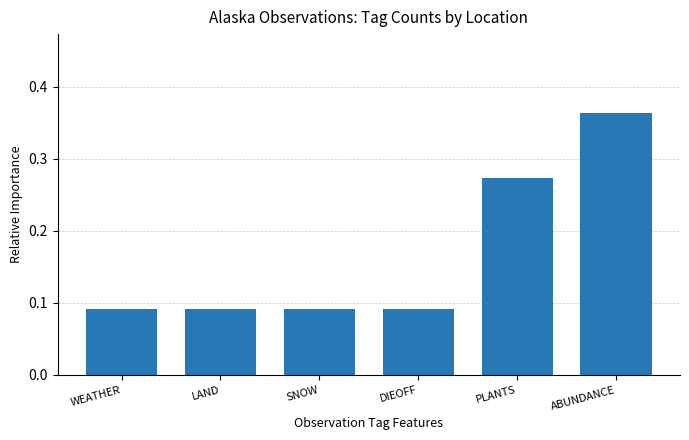

Count the values in the range 0 to 1.

6